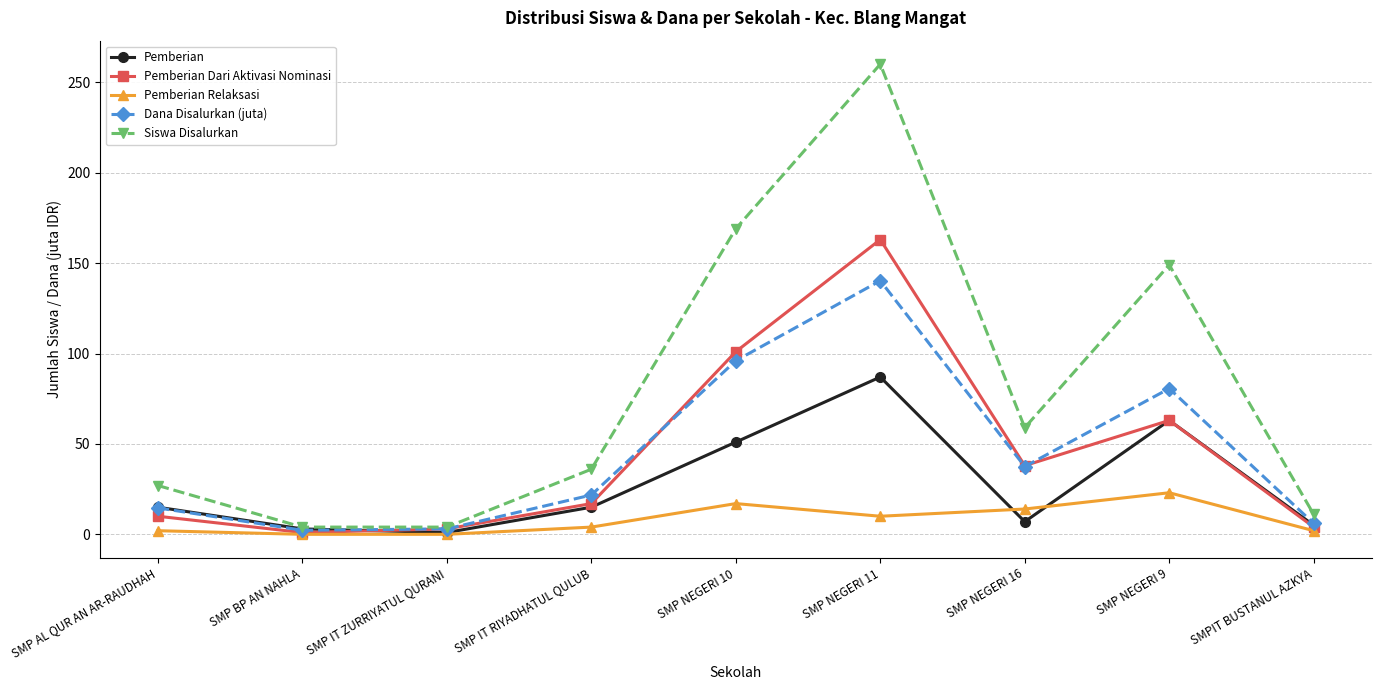

How many interior local valleys does the Pemberian Dari Aktivasi Nominasi series have?

2